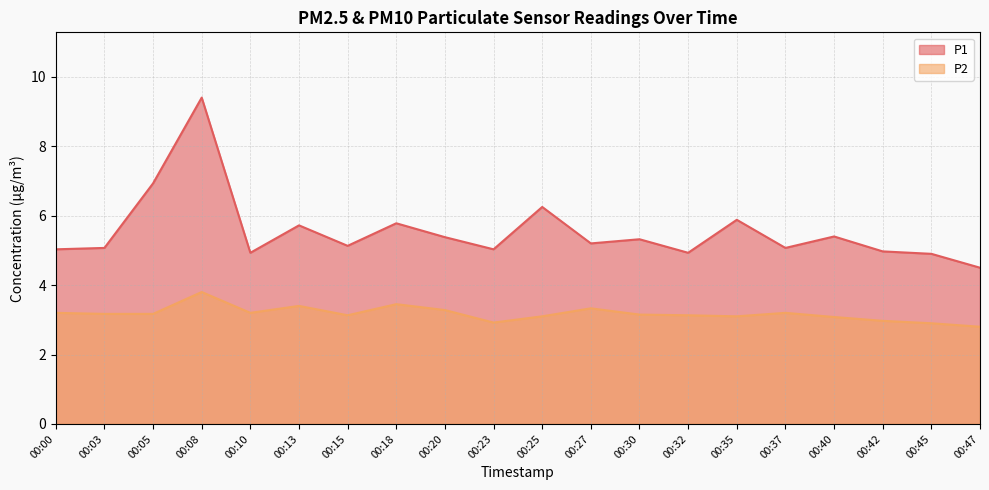

Between 00:42 and 00:10, which is larger?

00:42